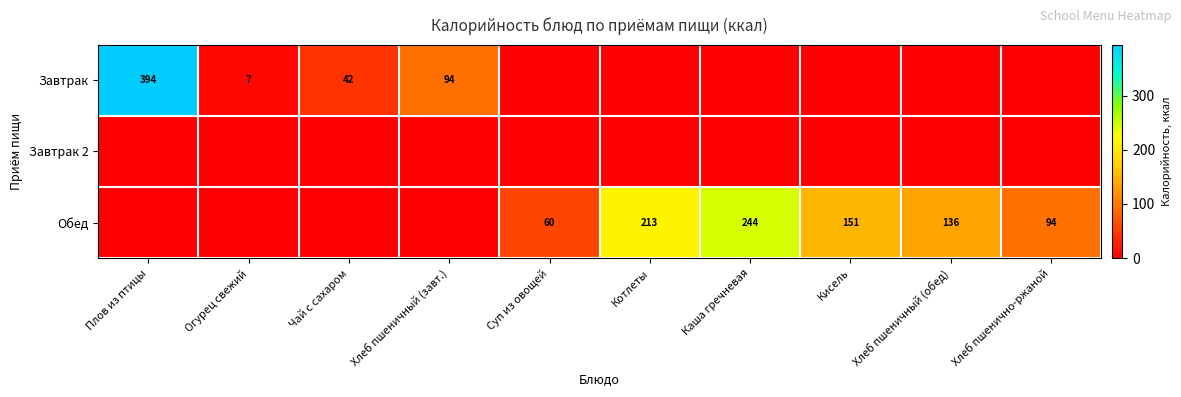

Is it true that Обед equals 168.6 at Хлеб пшенично-ржаной?

False